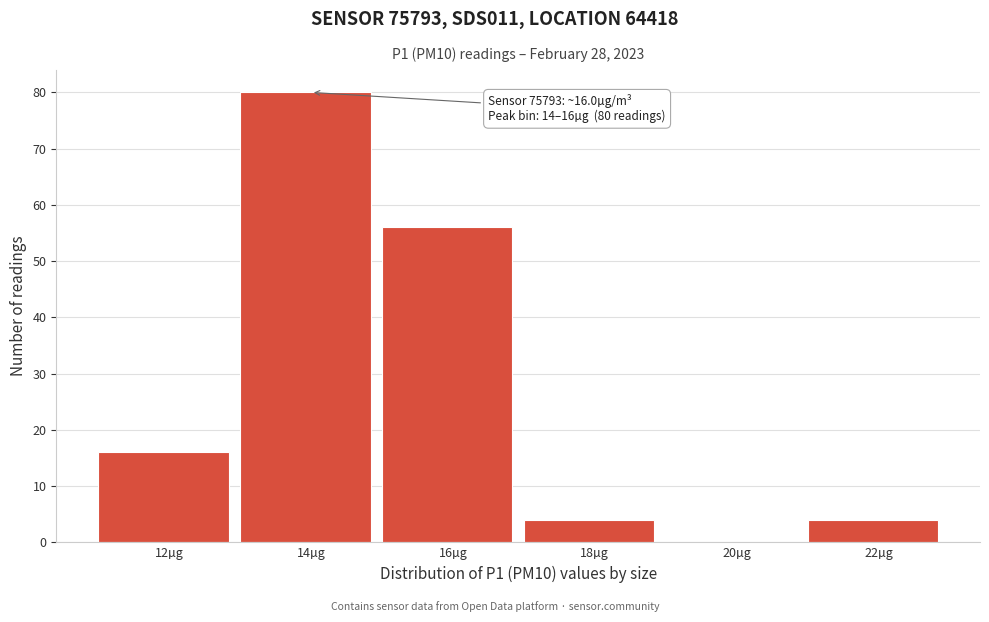

Reading left to right, extract all data points from this chart.

12µg=16	14µg=80	16µg=56	18µg=4	20µg=0	22µg=4